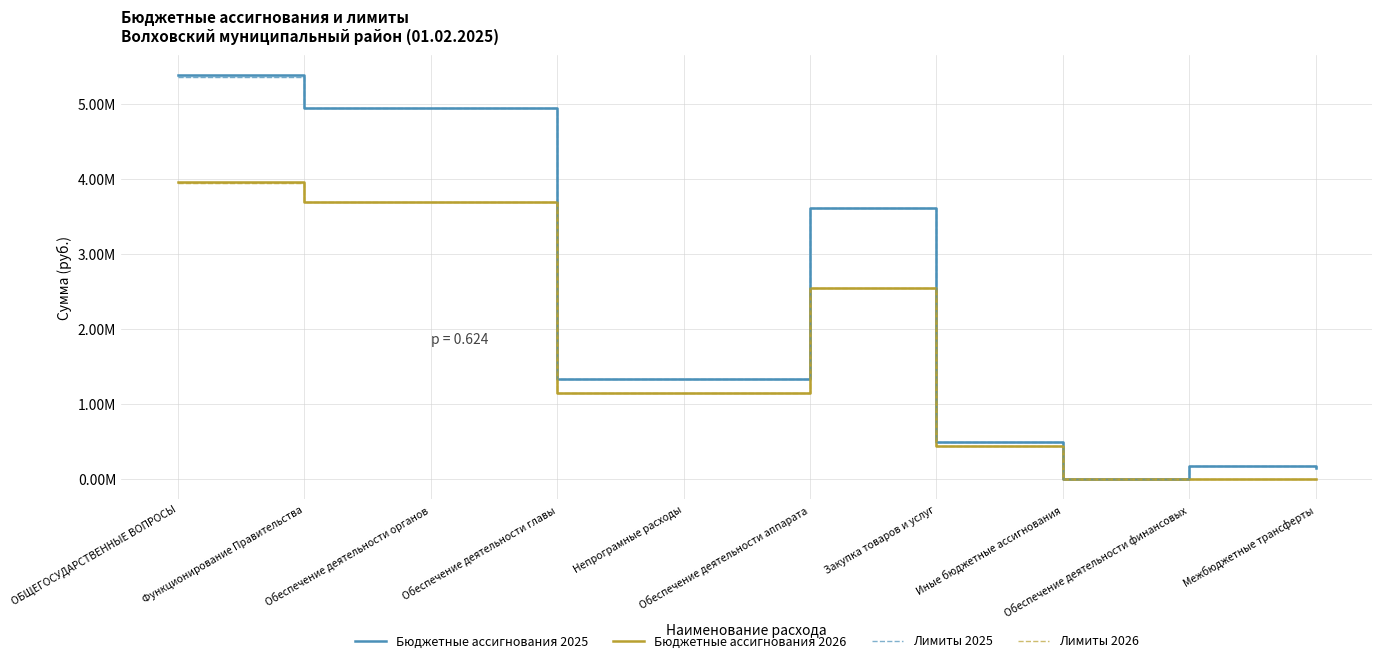

What are all the series names shown in the legend?

Бюджетные ассигнования 2025, Бюджетные ассигнования 2026, Лимиты 2025, Лимиты 2026